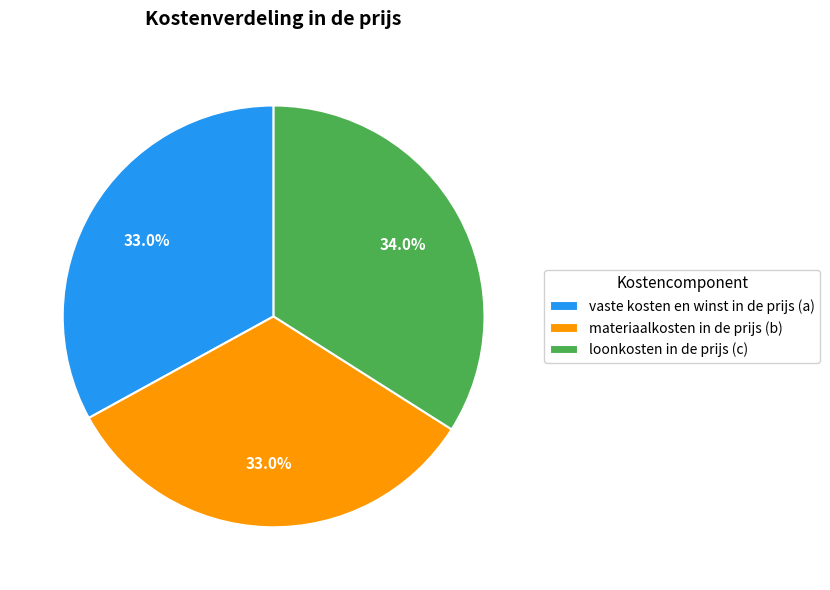

Is there a majority slice in this chart?

No